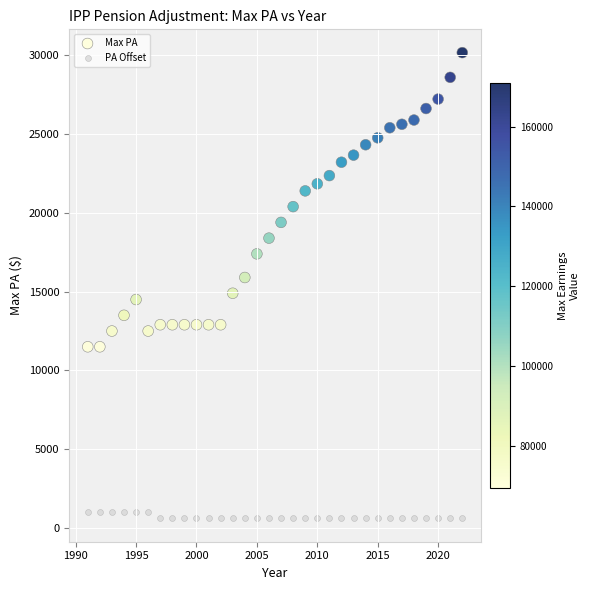

Which series reaches the minimum Y coordinate?

PA Offset